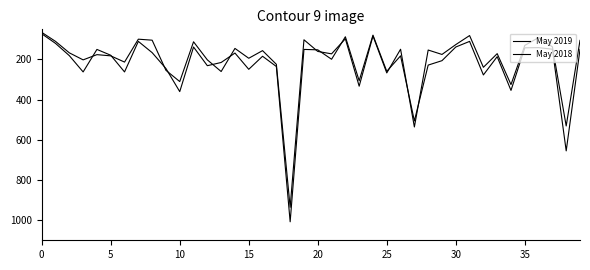

Which category has the highest value across all series?

18